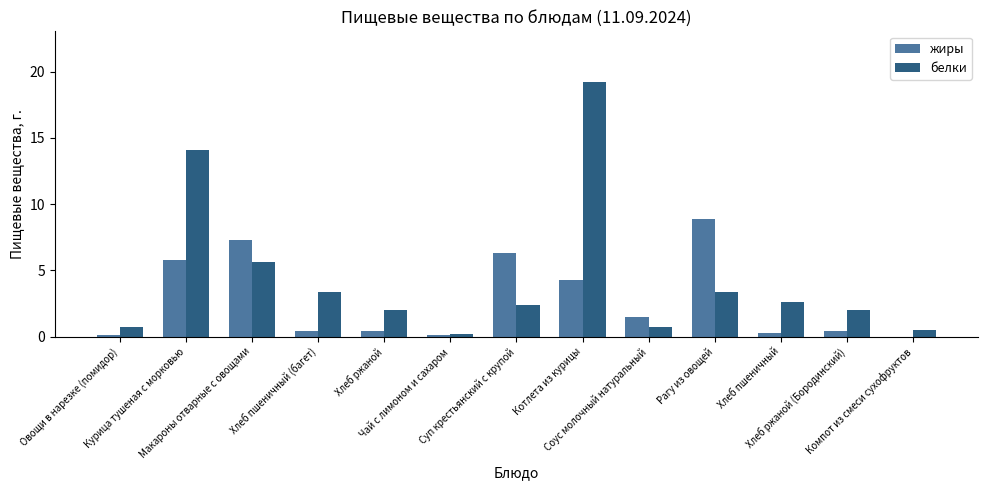

How many groups of bars are there?

13